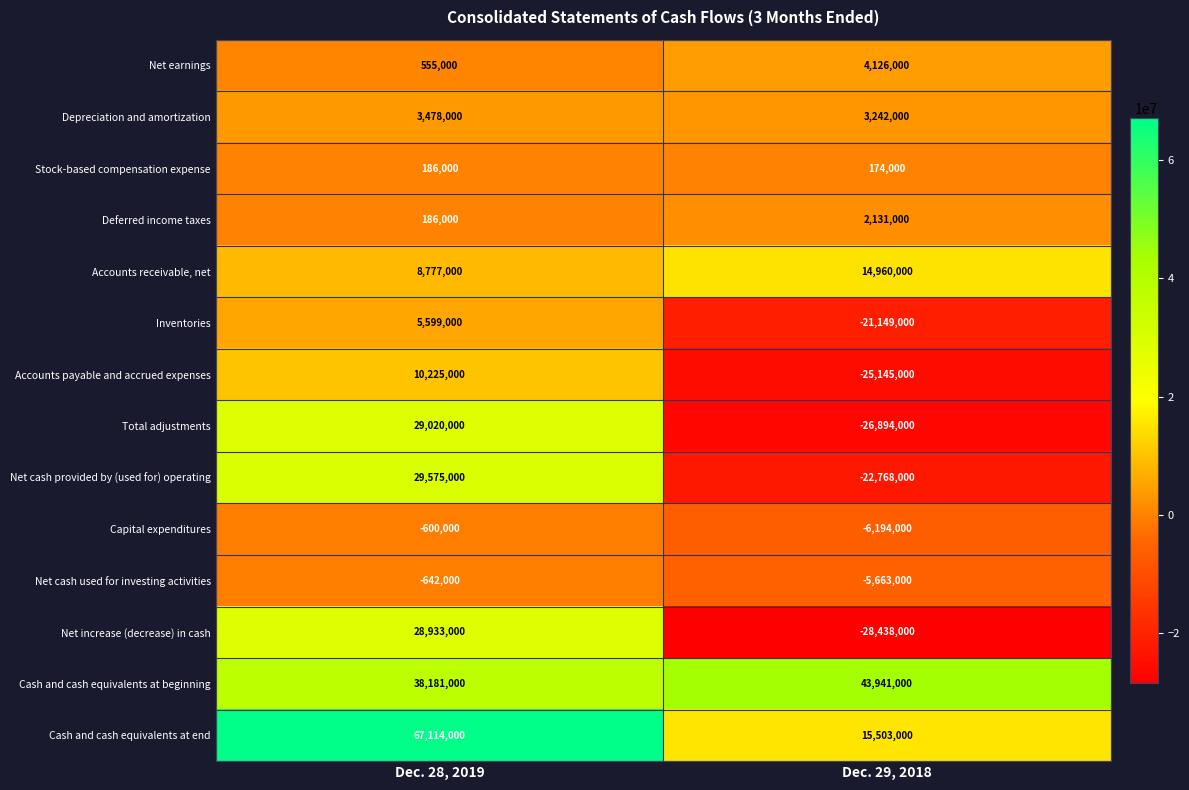

Which series has the widest spread of values?

Net increase (decrease) in cash